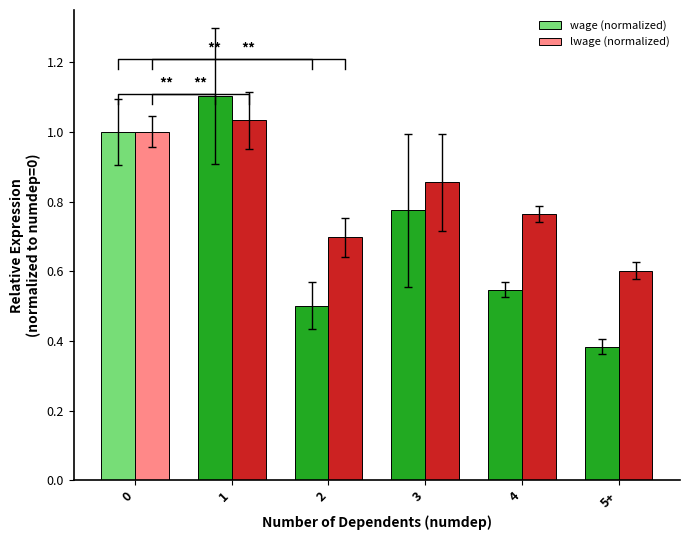

Rank the series by their average value, from lowest to highest.

wage (normalized), lwage (normalized)